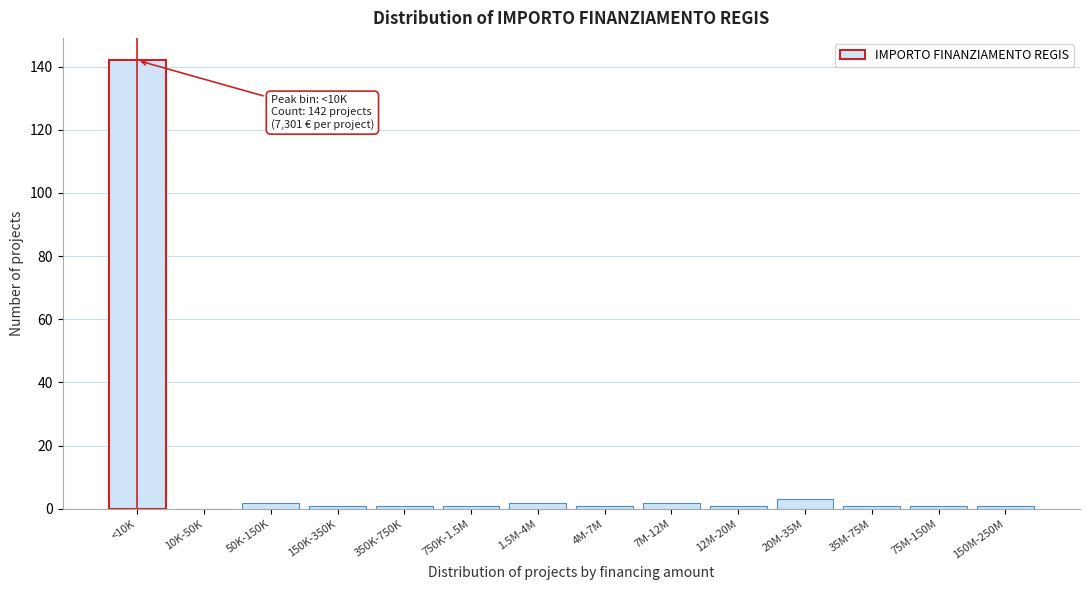

Reading left to right, extract all data points from this chart.

<10K=142	10K-50K=0	50K-150K=2	150K-350K=1	350K-750K=1	750K-1.5M=1	1.5M-4M=2	4M-7M=1	7M-12M=2	12M-20M=1	20M-35M=3	35M-75M=1	75M-150M=1	150M-250M=1